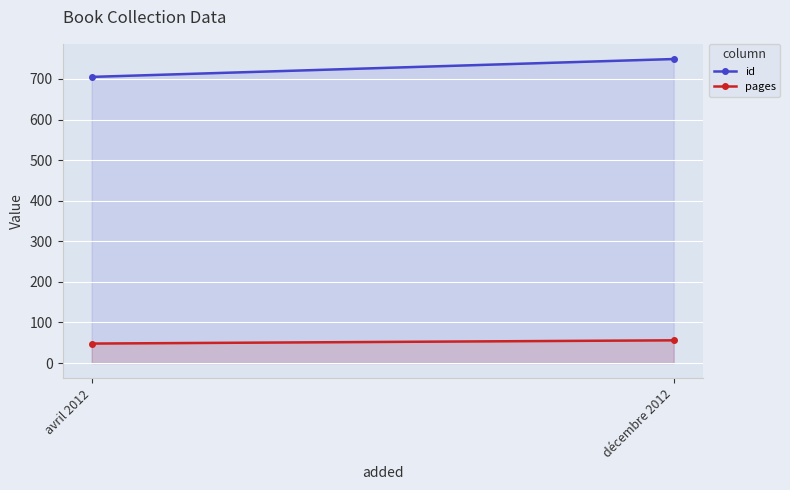

The value of pages at avril 2012 is 81. True or false?

False